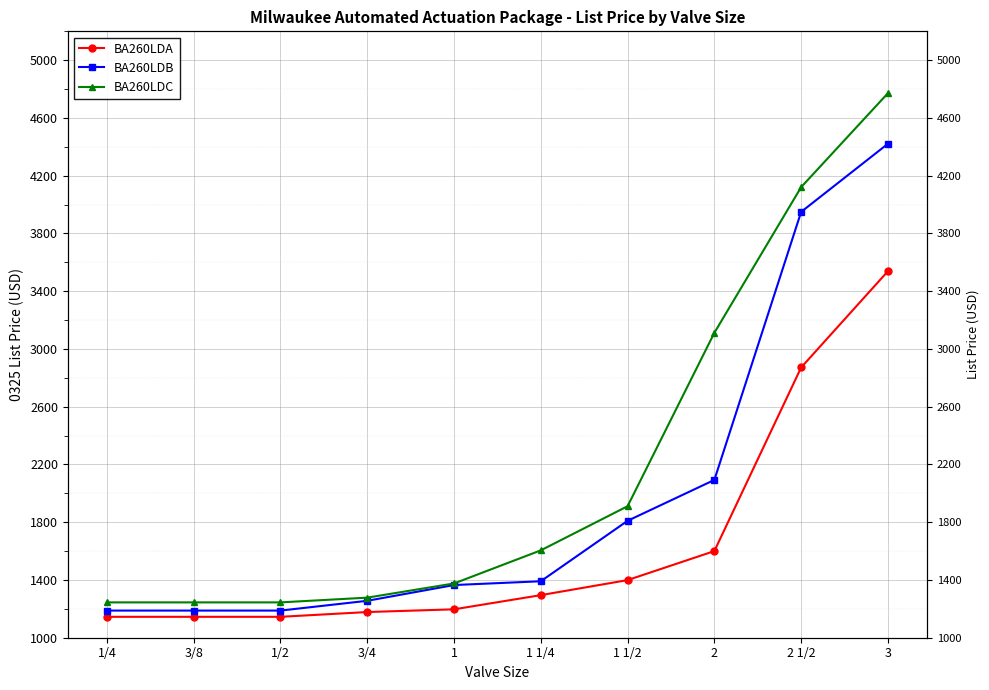

At how many categories does at least one series exceed 2257?

3